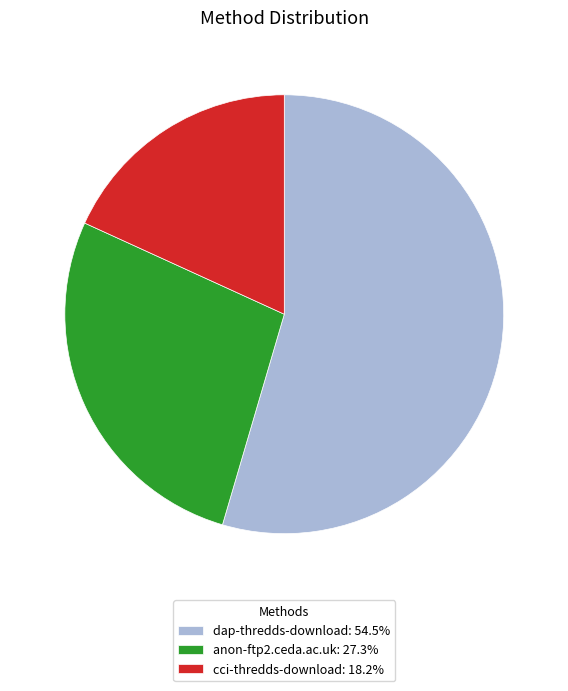

Does any single category account for the majority?

Yes